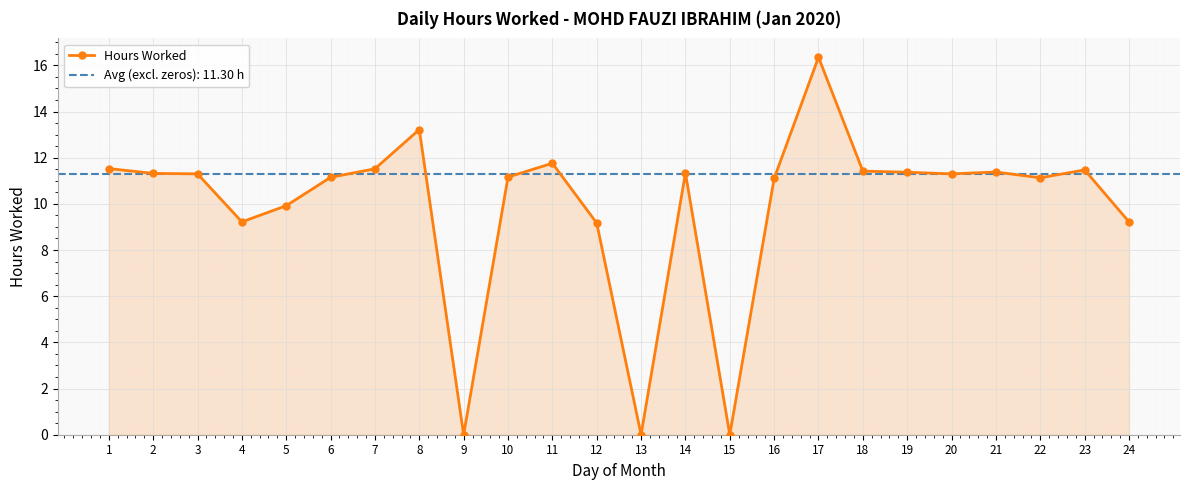

How many values exceed 11?

17